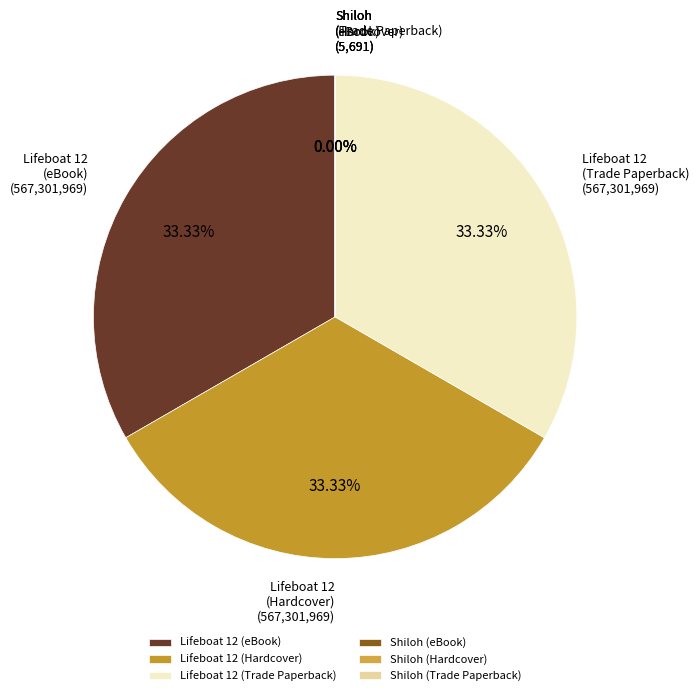

Does Lifeboat 12 (Trade Paperback) represent more than half of the total?

No